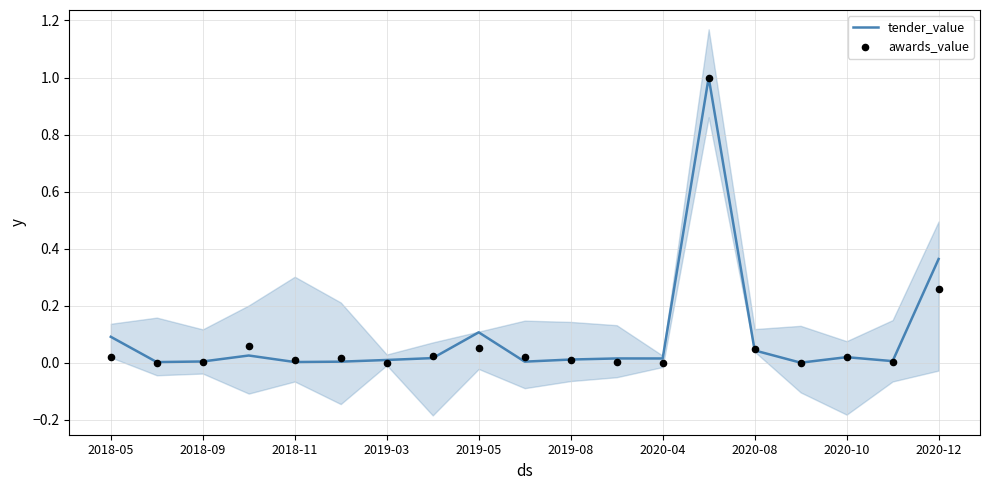

Which series has the widest spread of Y values?

tender_value